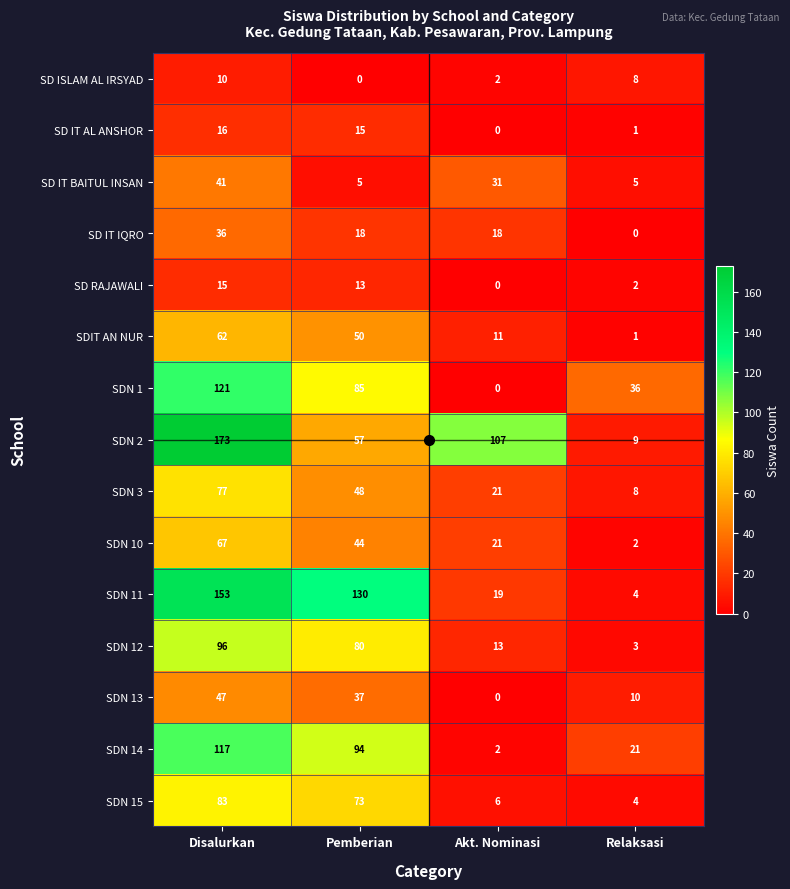

What is the difference between the highest and lowest values at Akt. Nominasi?

107